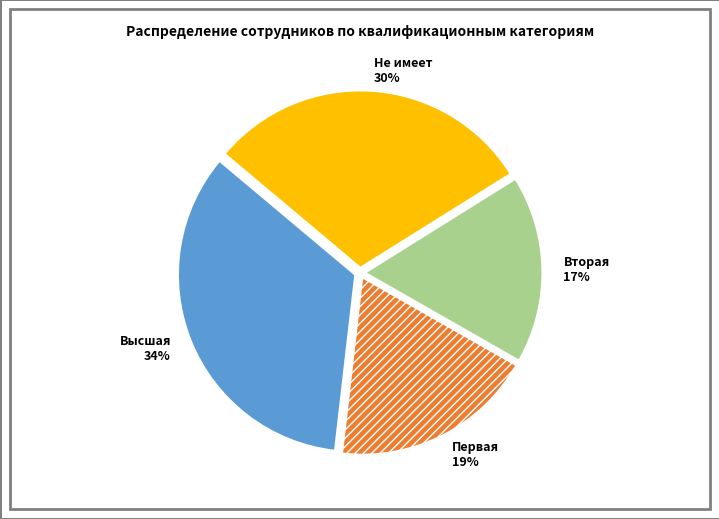

Which has a higher value, Высшая or Вторая?

Высшая